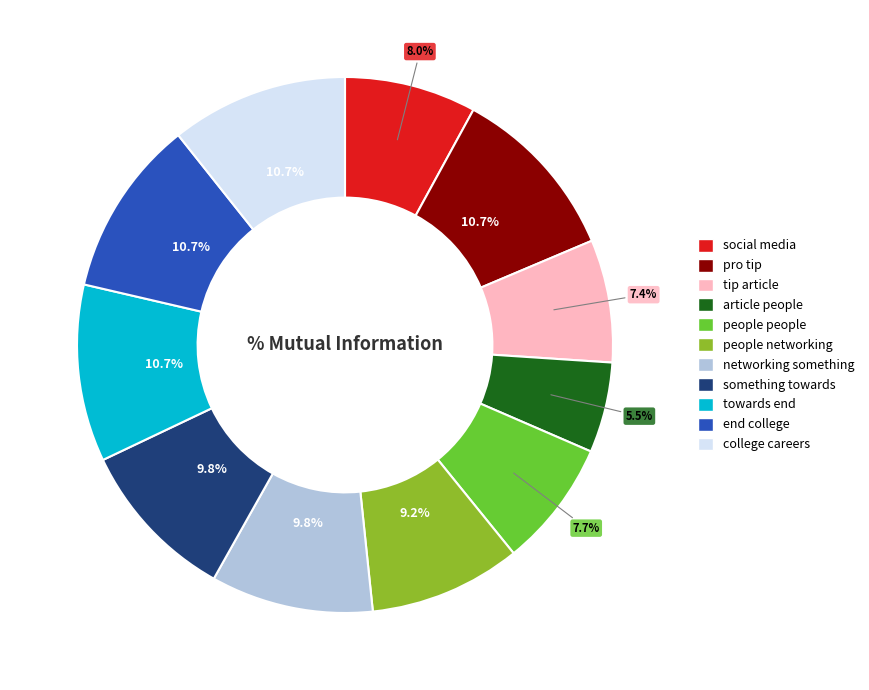

What portion of the pie excludes towards end?

89.3%